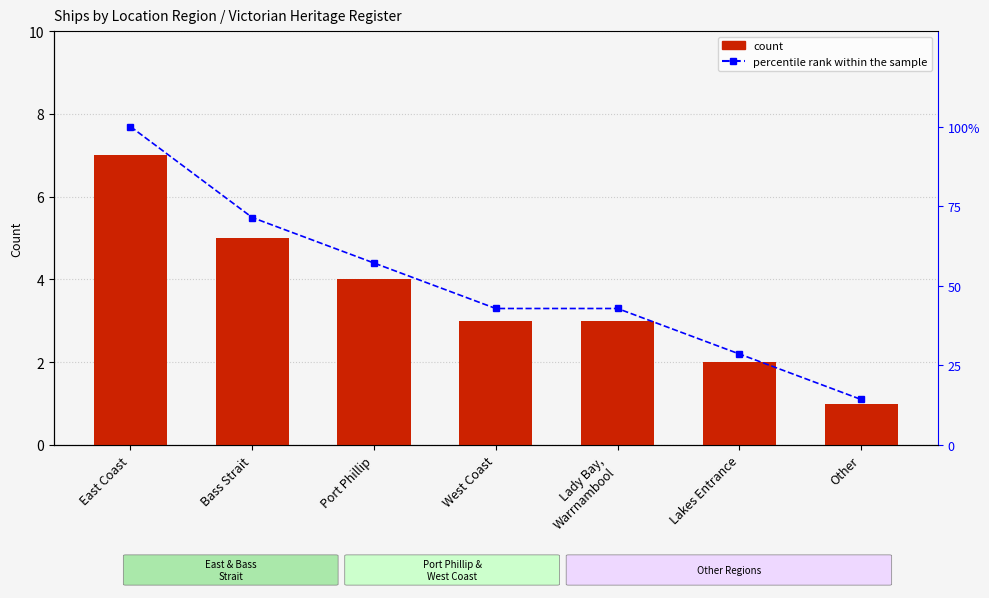

What is the average value of the count series?

3.6